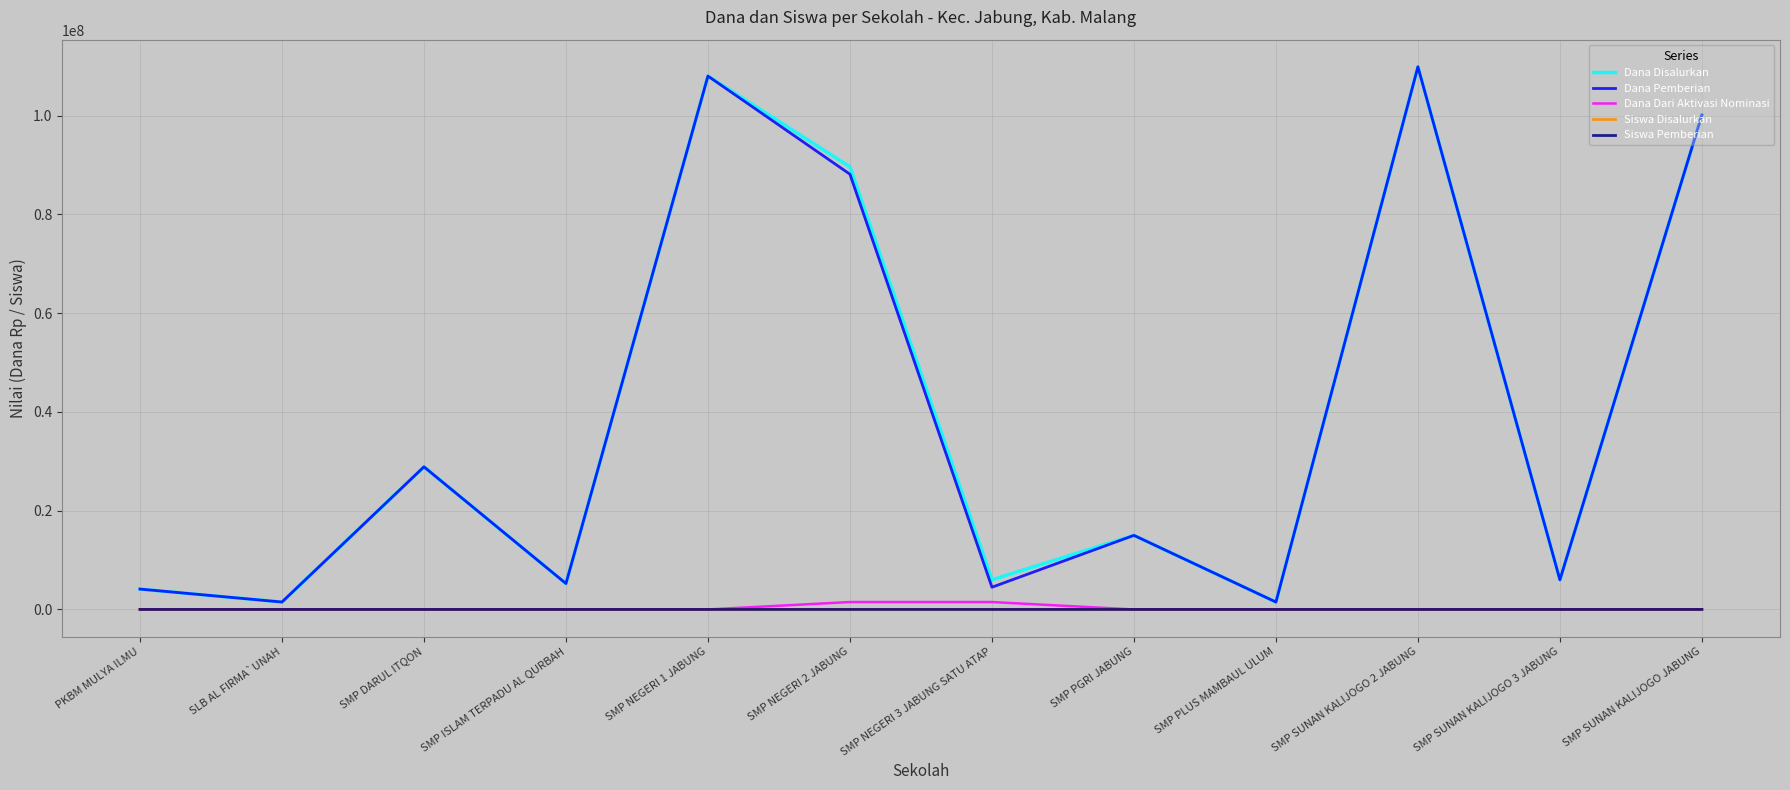

Is the value of Siswa Pemberian at SMP DARUL ITQON greater than the value of Dana Pemberian at SMP NEGERI 1 JABUNG?

No